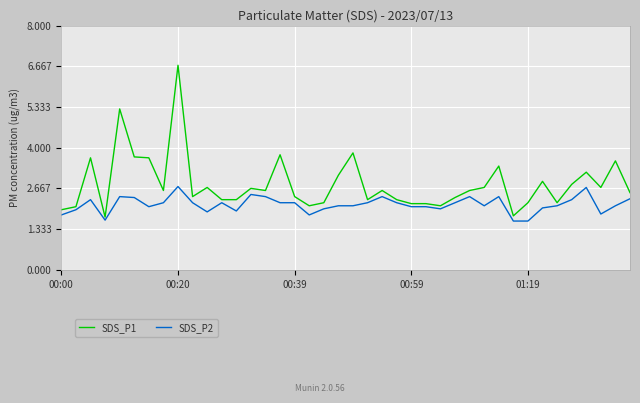

Which series has the largest range (max minus min)?

SDS_P1